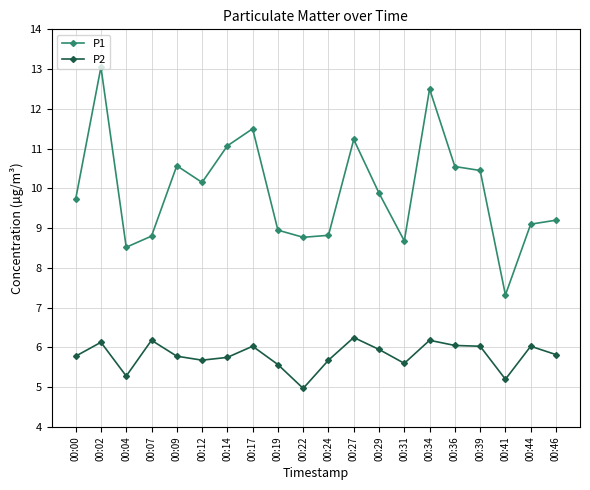

Where is the first local maximum for P2?

00:02